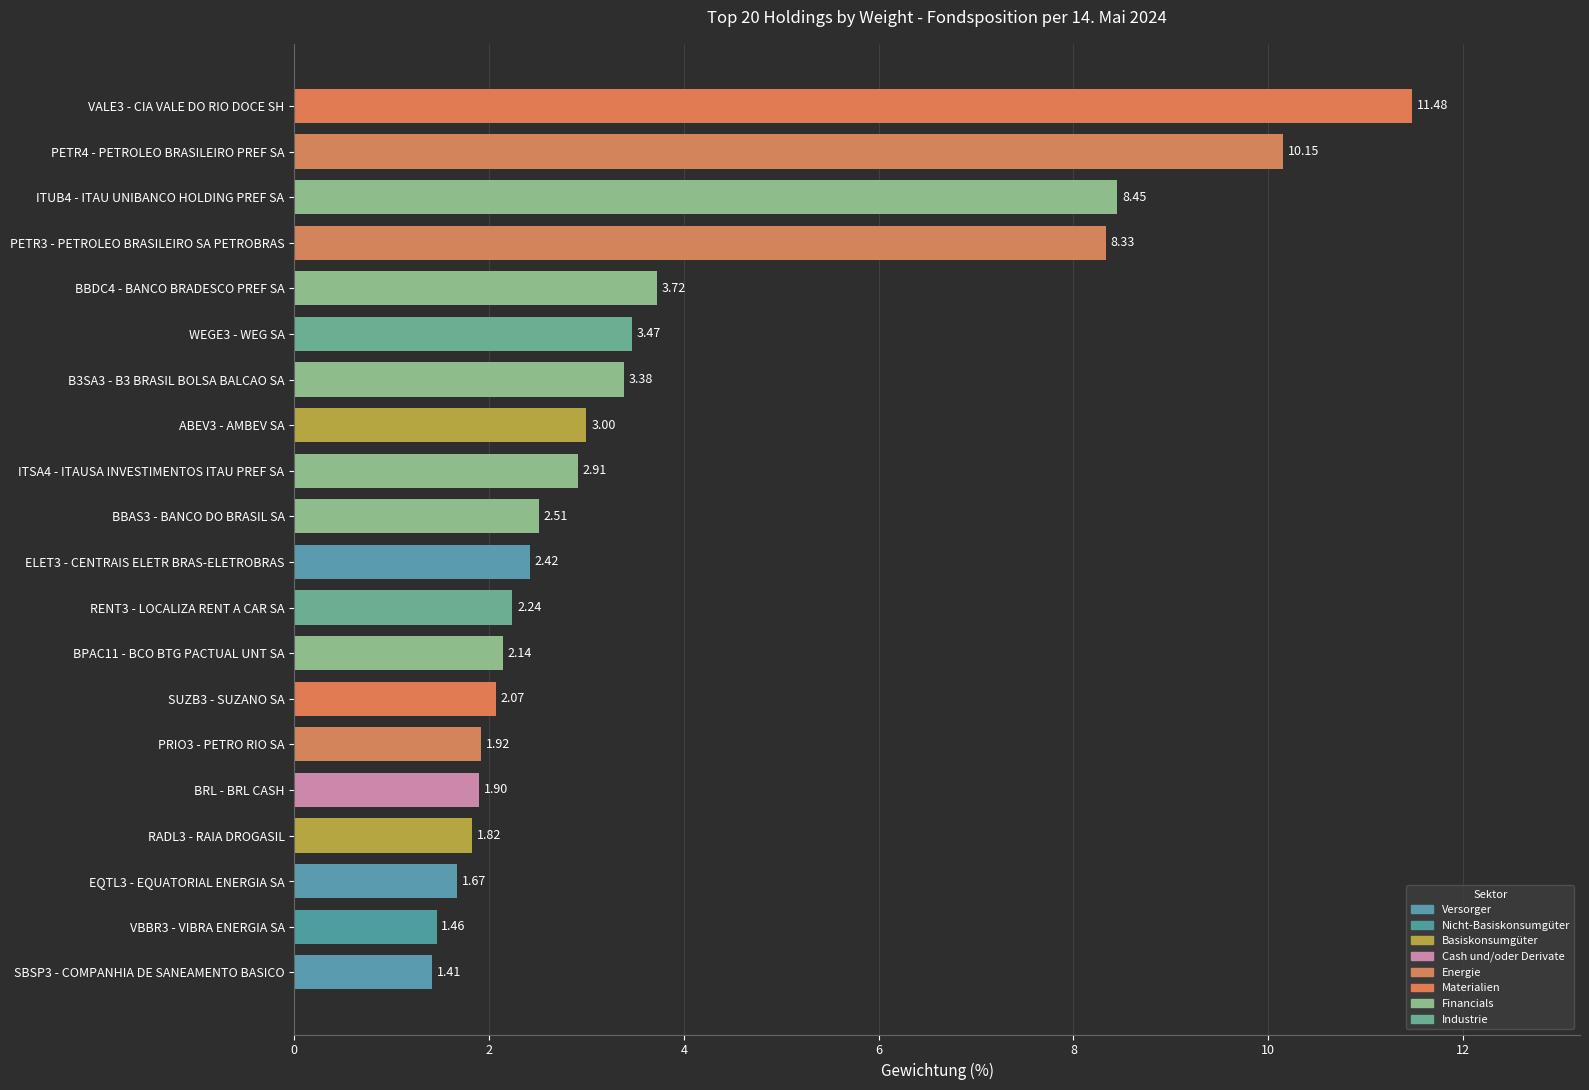

What is the ratio of the value at BBAS3 - BANCO DO BRASIL SA to the value at BRL - BRL CASH?

1.3